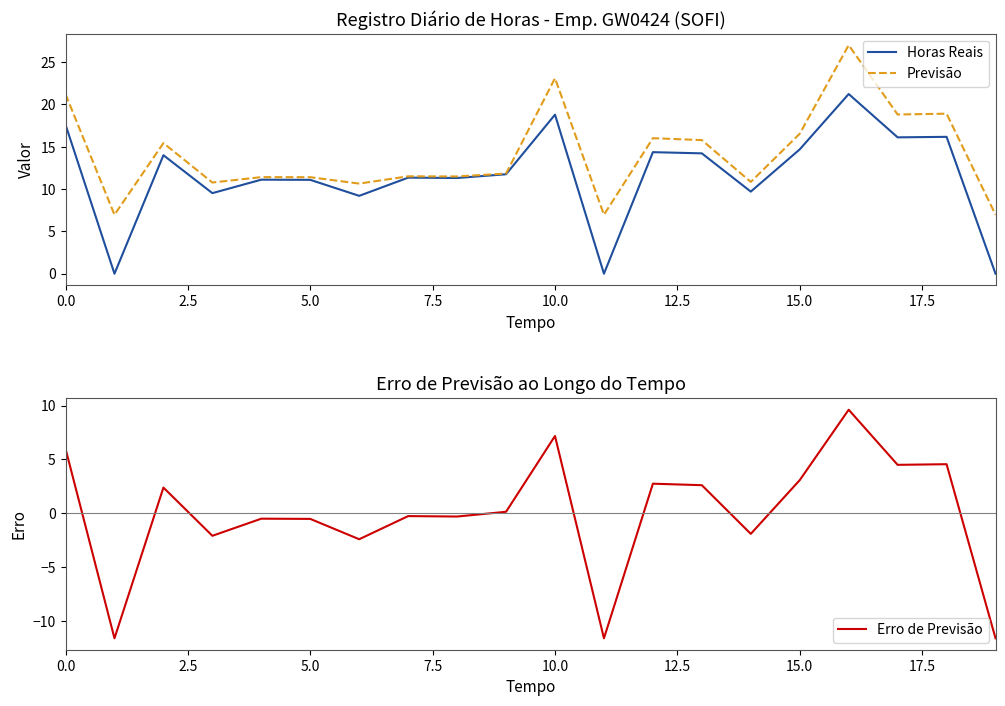

What is the sum of the Previsão values at 10 and 18?

42.0